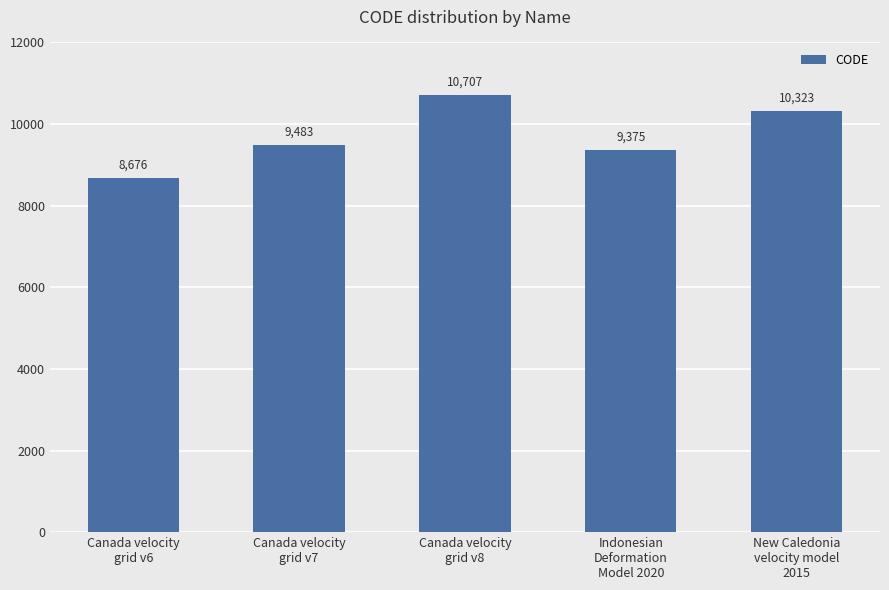

Reading right to left, extract all data points from this chart.

New Caledonia
velocity model
2015=10323	Indonesian
Deformation
Model 2020=9375	Canada velocity
grid v8=10707	Canada velocity
grid v7=9483	Canada velocity
grid v6=8676